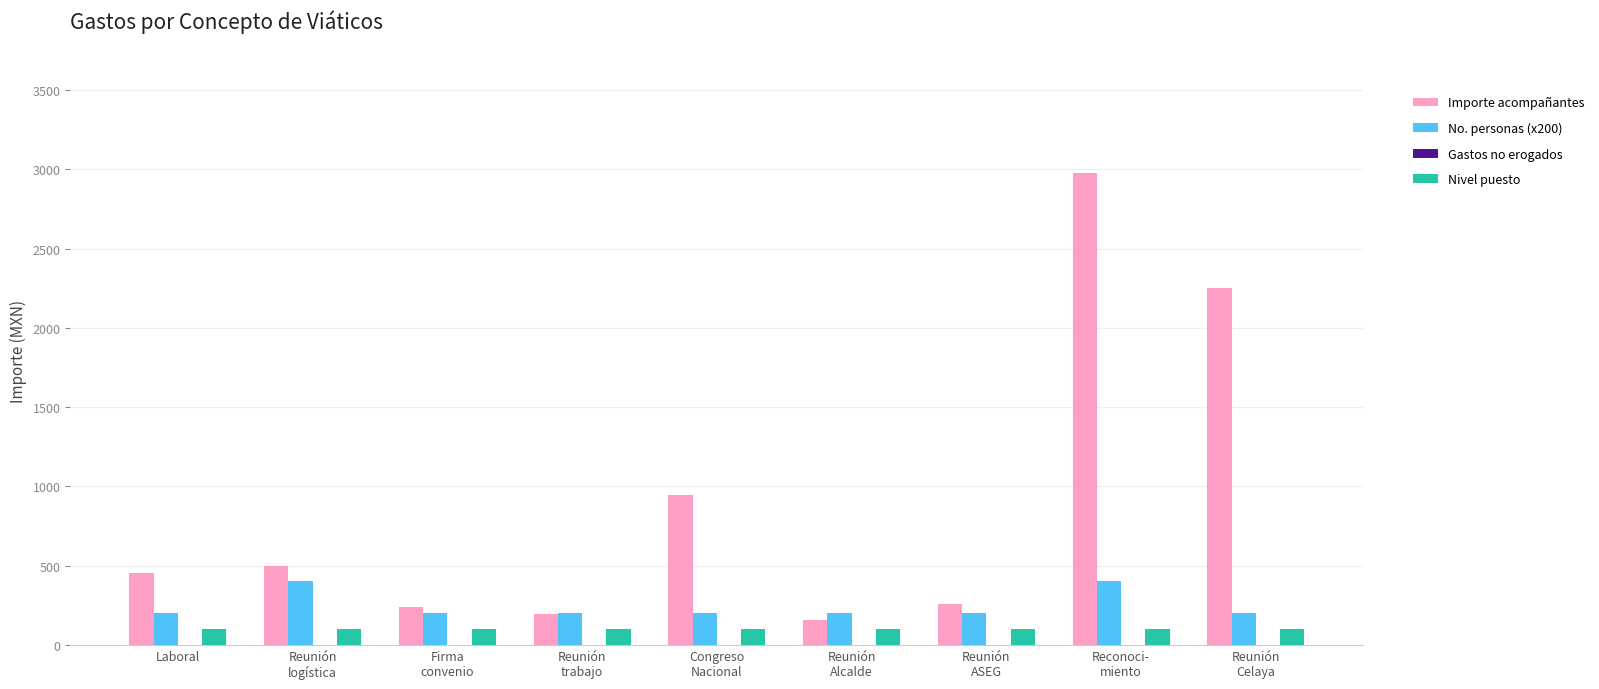

At Firma
convenio, list the series in order from largest to smallest.

Importe acompañantes, No. personas (x200), Nivel puesto